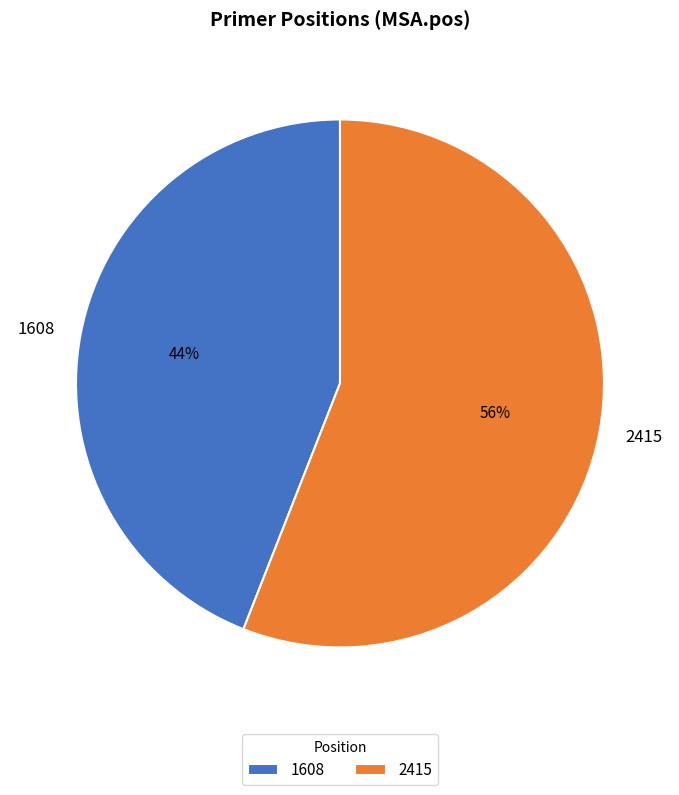

To the nearest percent, what is the average slice percentage?

50%